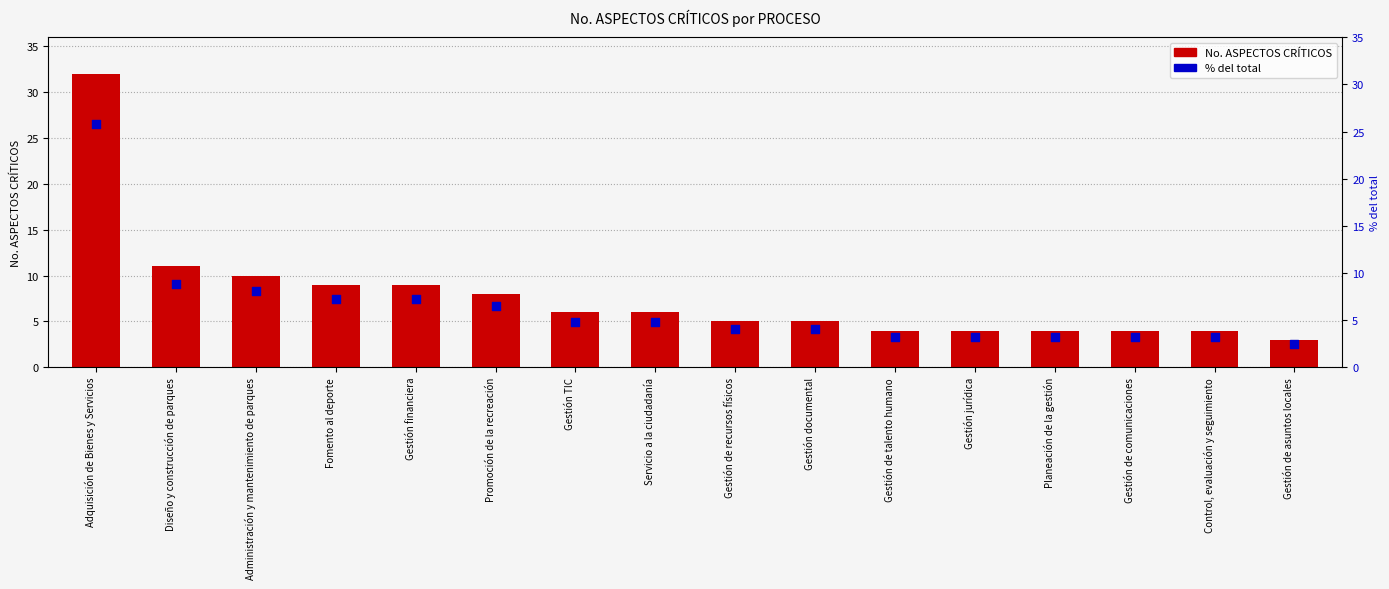

Which series has the largest Y range (max minus min)?

No. ASPECTOS CRÍTICOS